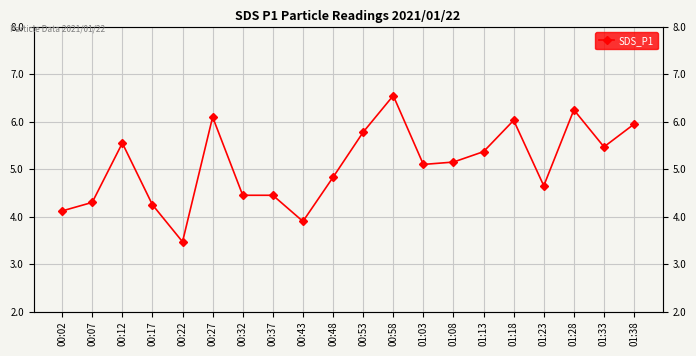

Where is the first local maximum?

00:12